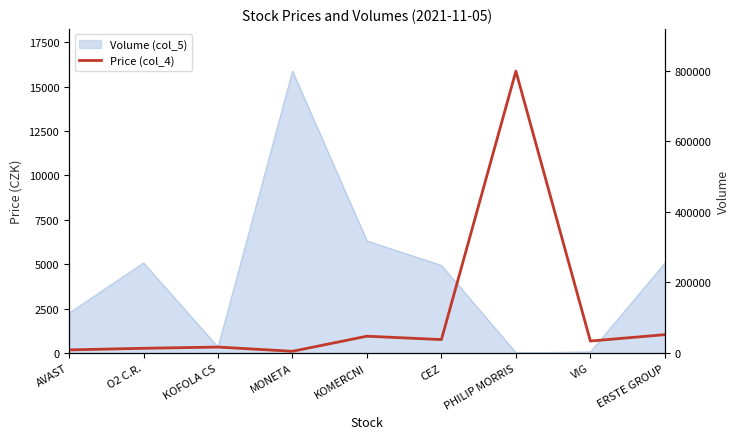

What is the value of the 3rd point from the left?

328.0